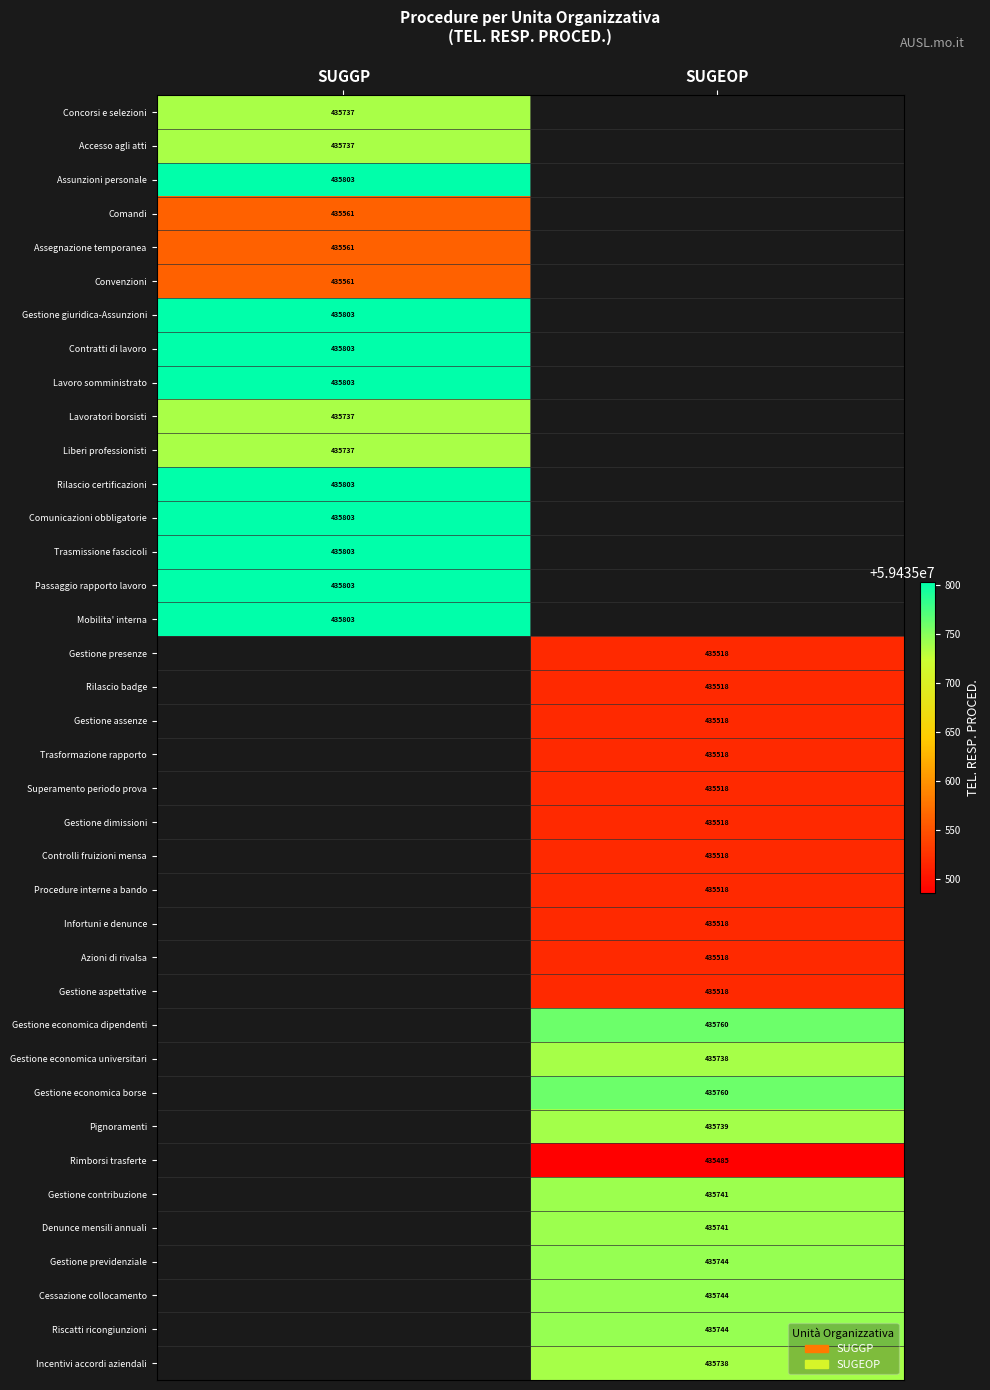

The Gestione economica dipendenti series shows 435760 at SUGEOP. True or false?

True